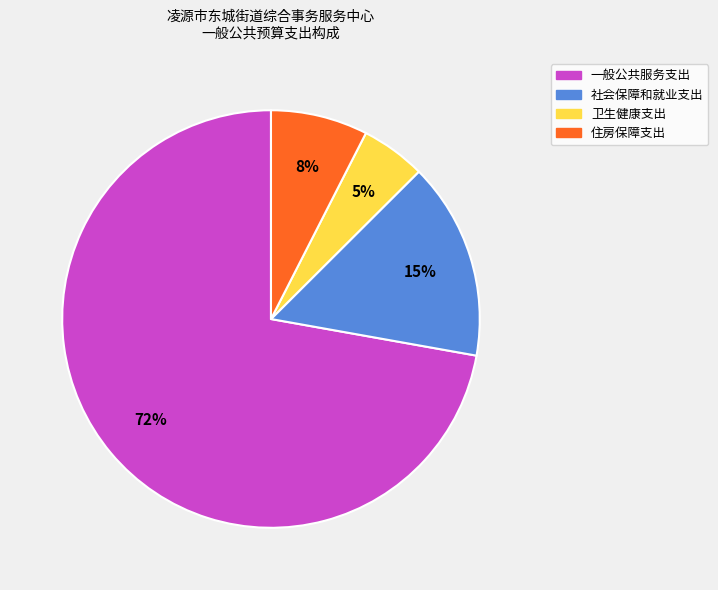

Between 住房保障支出 and 一般公共服务支出, which is larger?

一般公共服务支出